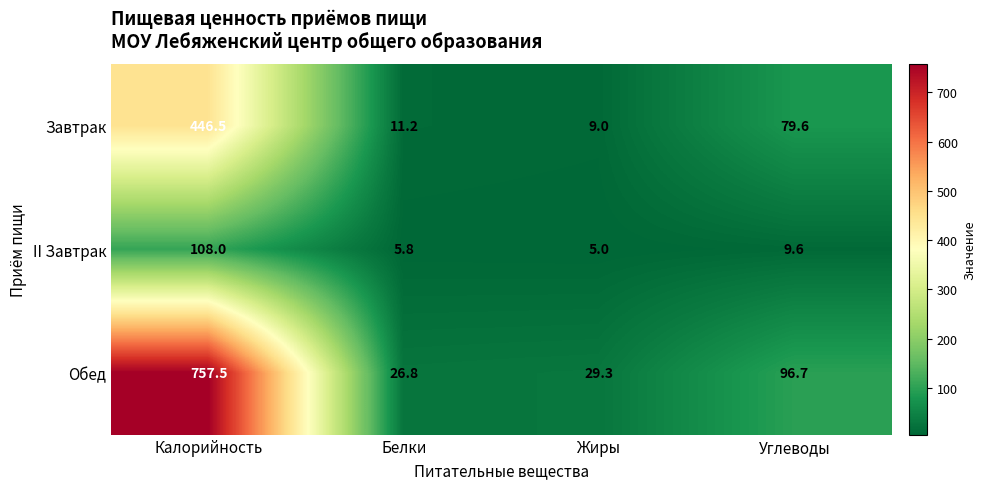

What is the difference between the second highest and second lowest values in the Обед series?

67.4